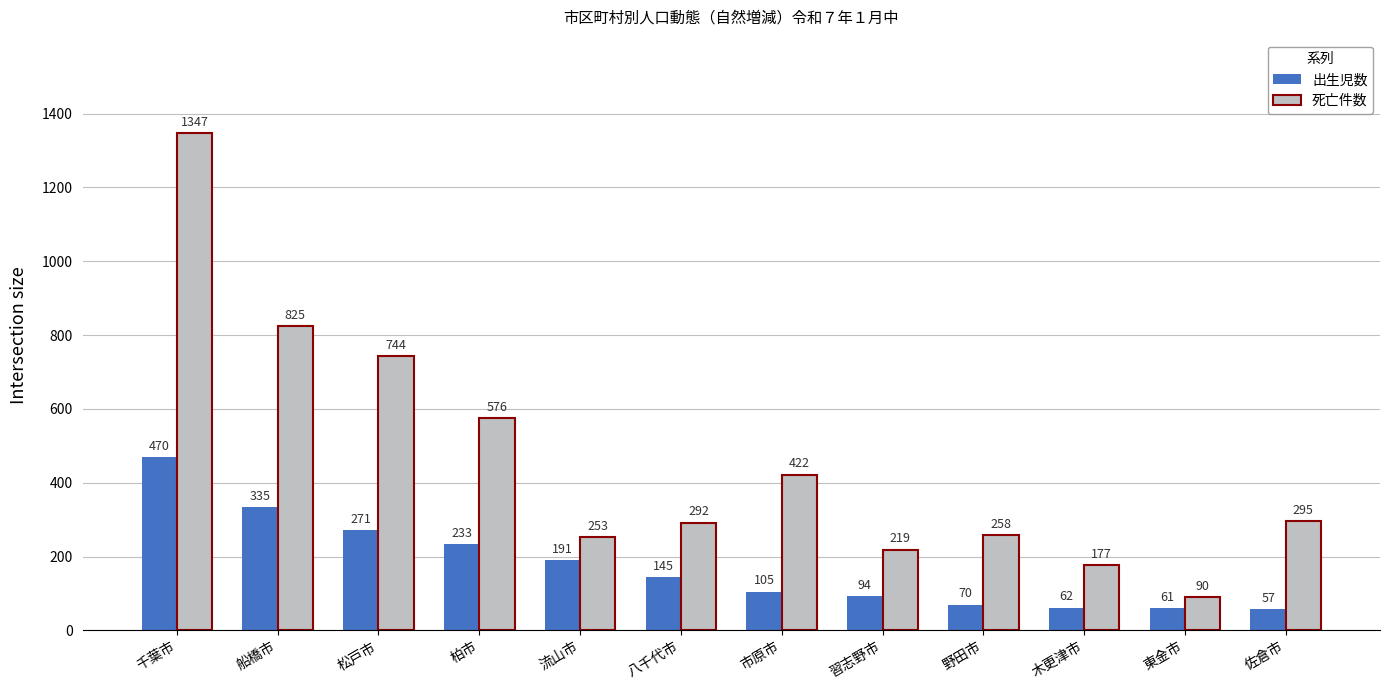

At how many categories does at least one series exceed 1297?

1